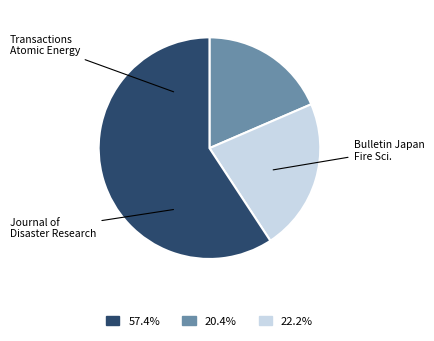

Is there any slice that represents more than half of the pie?

Yes